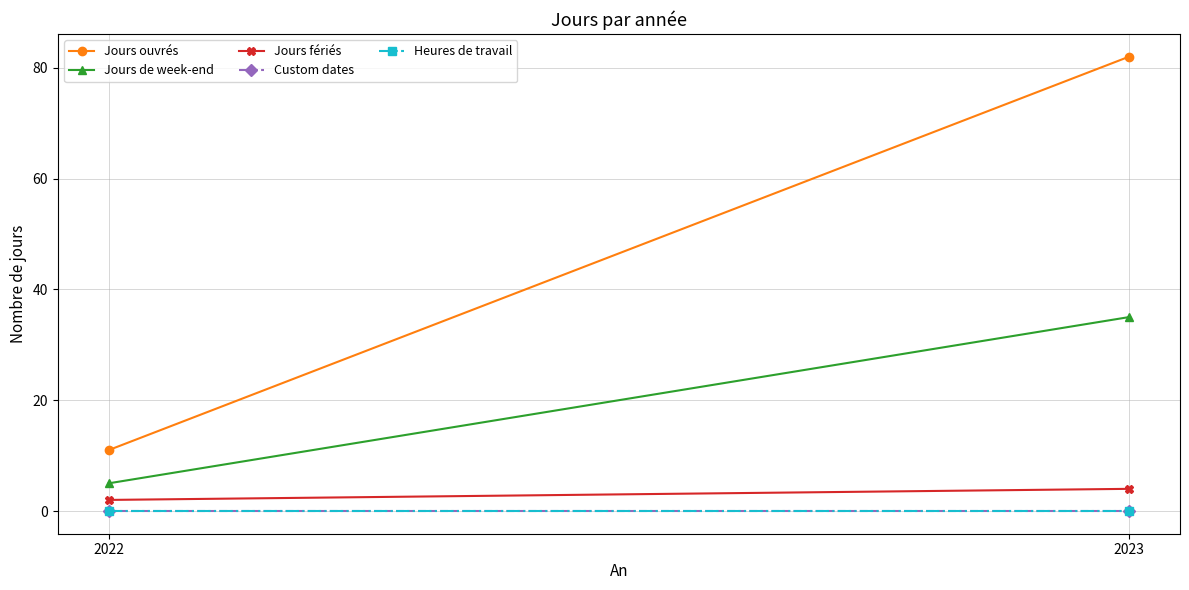

Reading left to right, extract all data points from this chart.

Jours ouvrés: 11	82
Jours de week-end: 5	35
Jours fériés: 2	4
Custom dates: 0	0
Heures de travail: 0	0